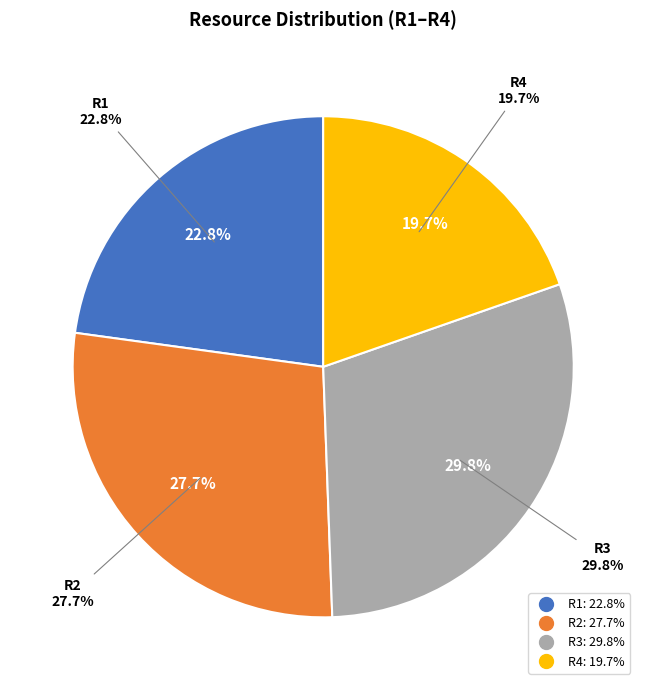

Rank the categories by value from lowest to highest.

R4, R1, R2, R3